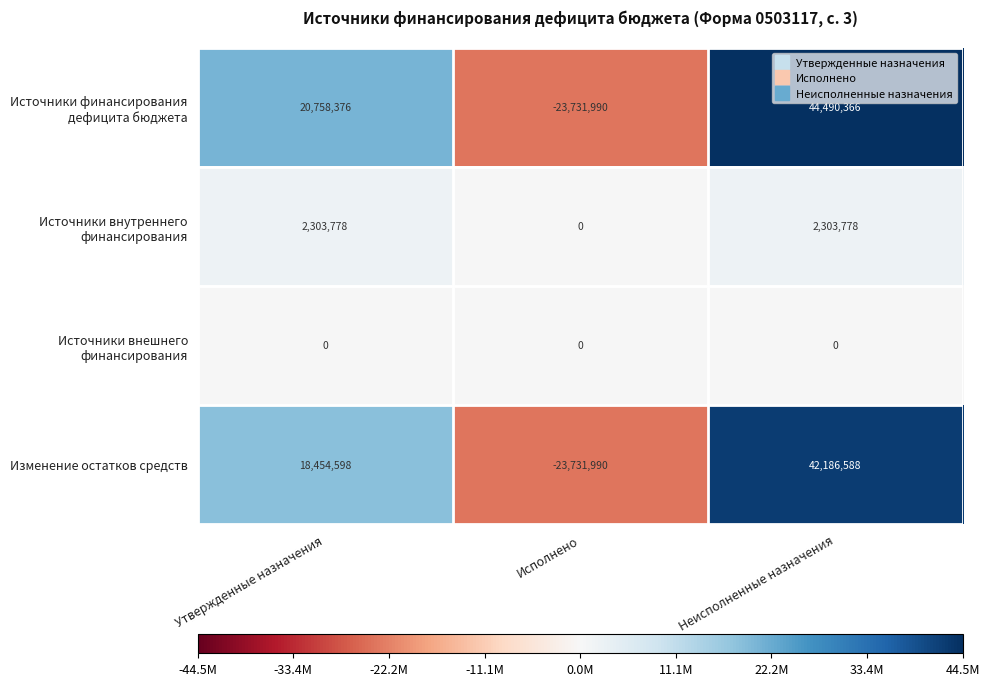

What is the greatest value displayed?

44490366